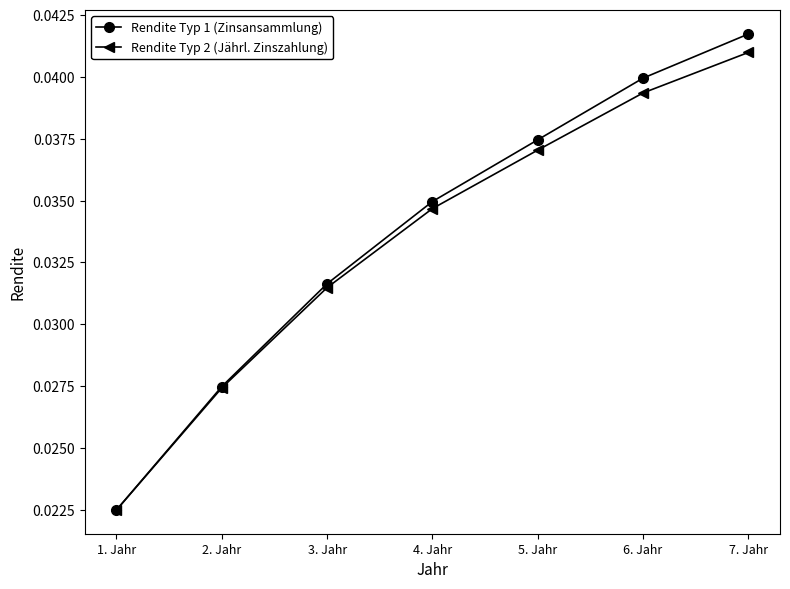

List the labels in order of Rendite Typ 1 (Zinsansammlung) value, smallest first.

1. Jahr, 2. Jahr, 3. Jahr, 4. Jahr, 5. Jahr, 6. Jahr, 7. Jahr